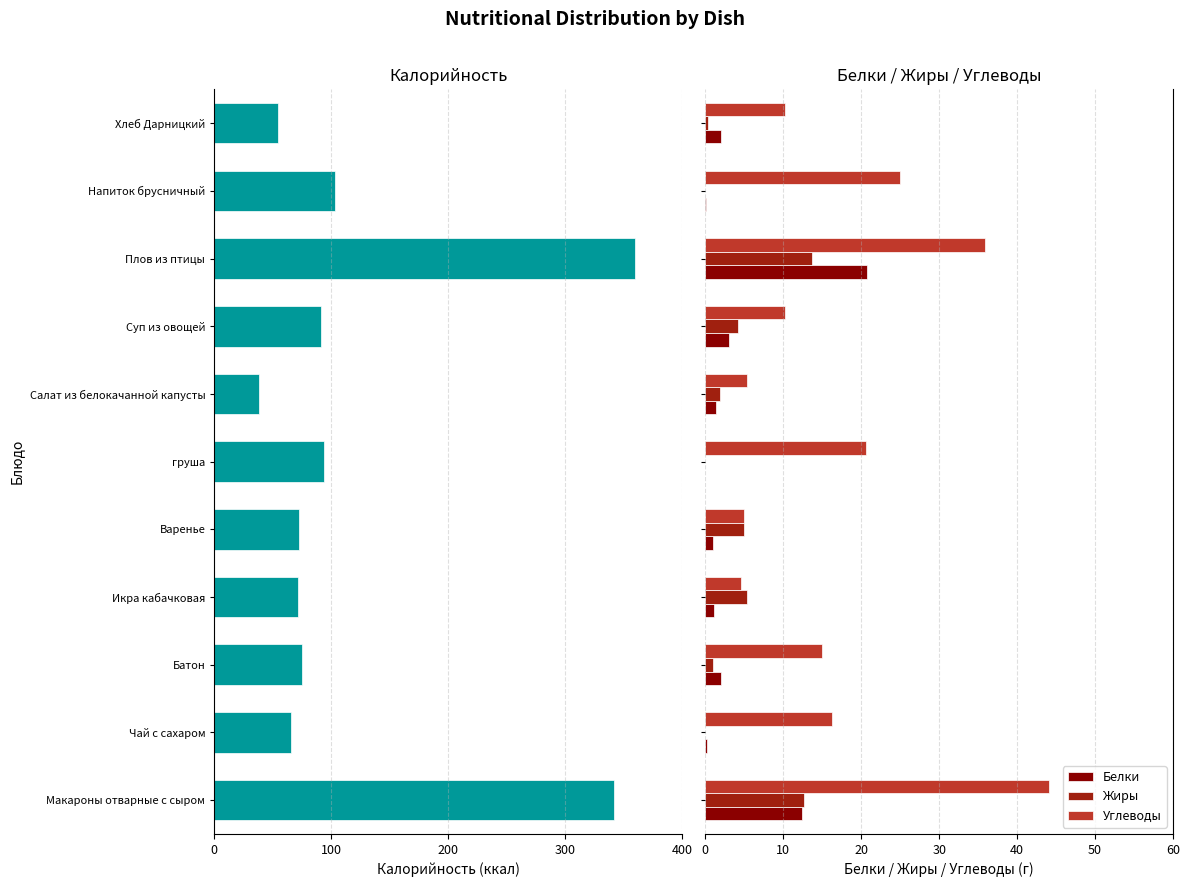

Between Варенье and Салат из белокачанной капусты, which series saw the biggest shift?

Калорийность